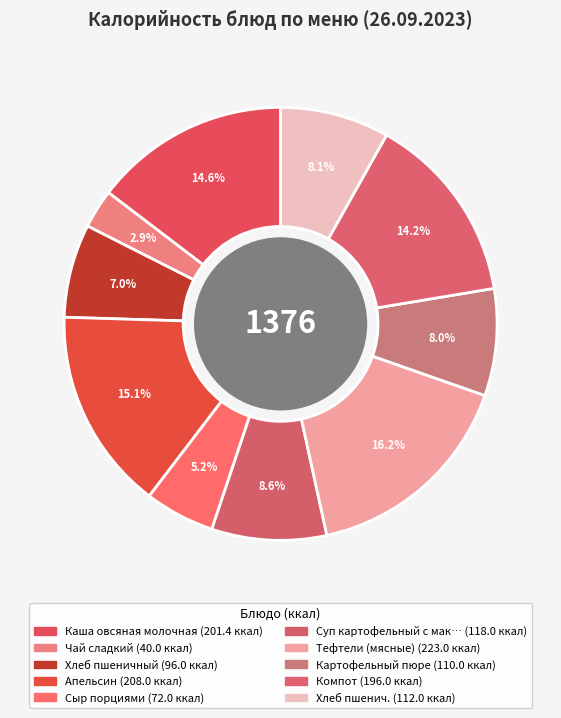

Does any single category account for the majority?

No